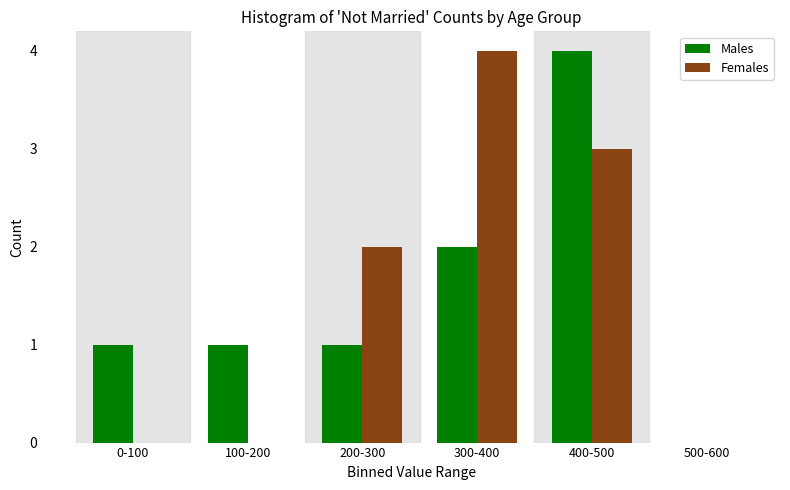

Reading left to right, transcribe all the data shown in this chart.

Males: 0-100=1	100-200=1	200-300=1	300-400=2	400-500=4	500-600=0
Females: 0-100=0	100-200=0	200-300=2	300-400=4	400-500=3	500-600=0